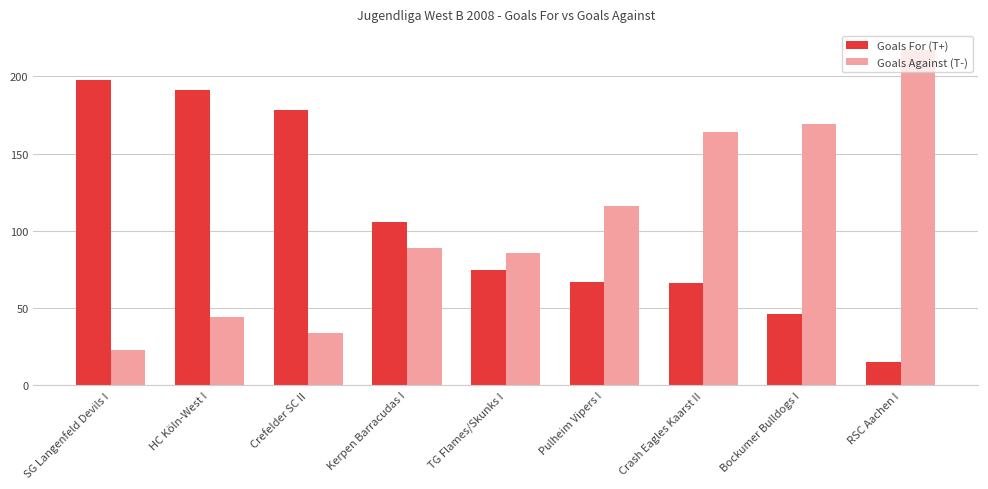

What is the total value across all series at RSC Aachen I?

232